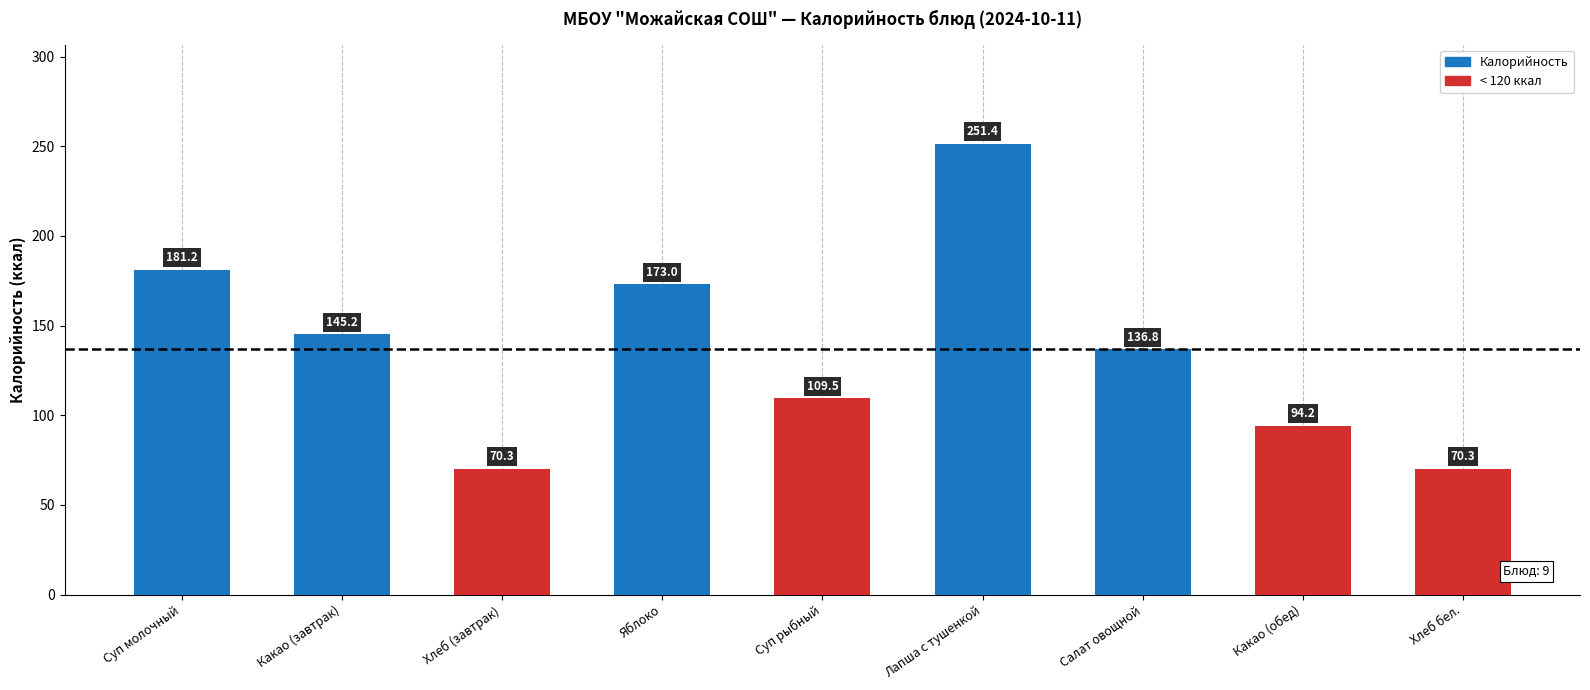

What is the value of the 3rd bar from the left?

70.3